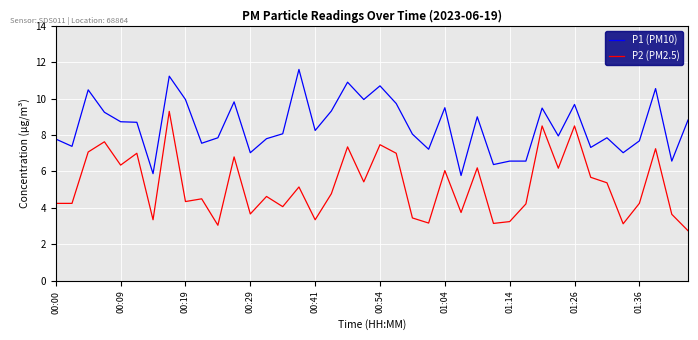

What is the average value of the P1 (PM10) series?

8.5